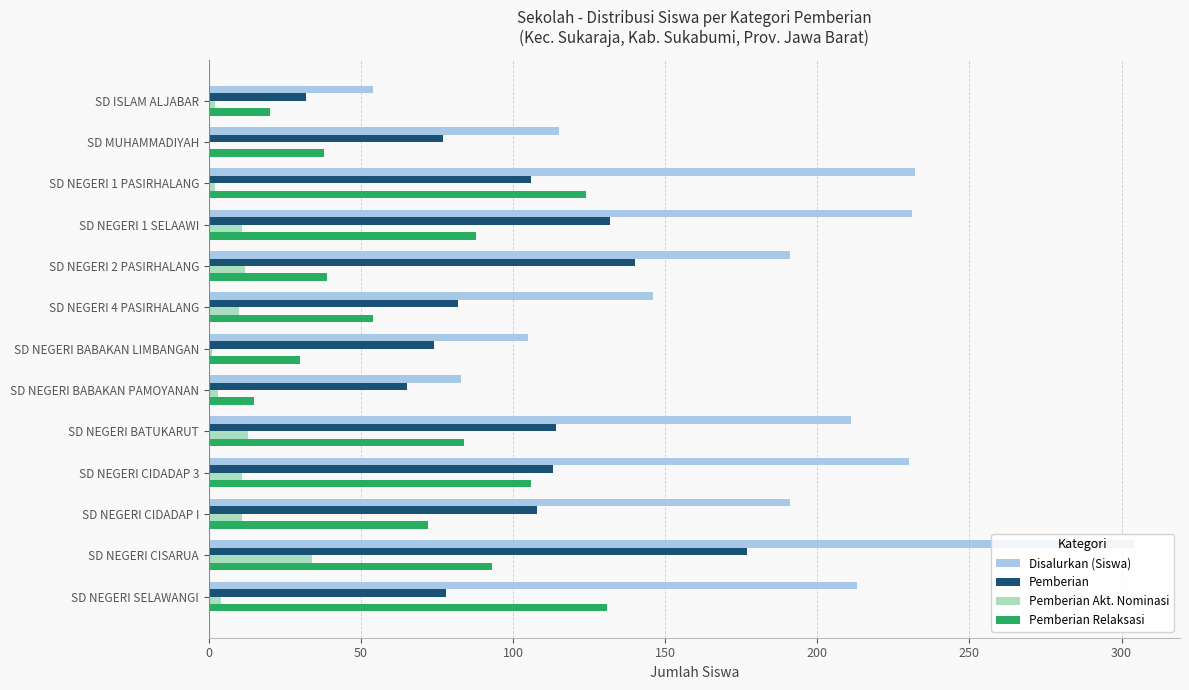

At which label does Pemberian reach its peak?

SD NEGERI CISARUA